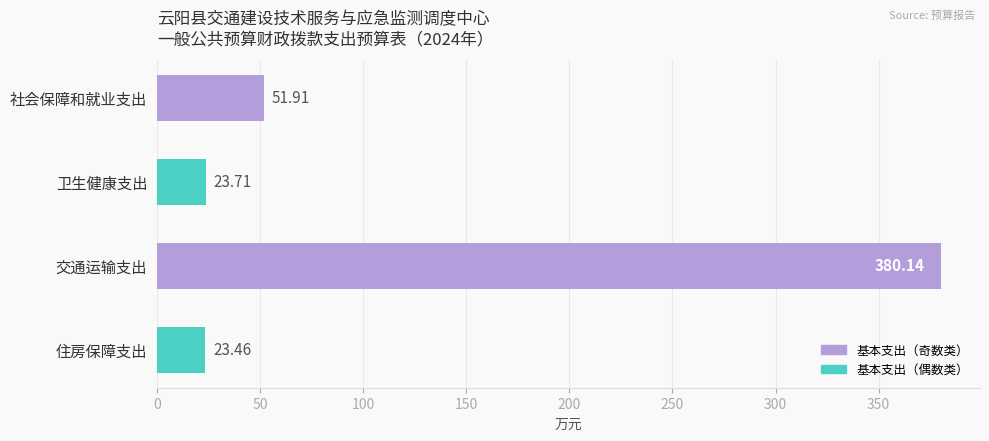

At which label is the value closest to 201?

社会保障和就业支出